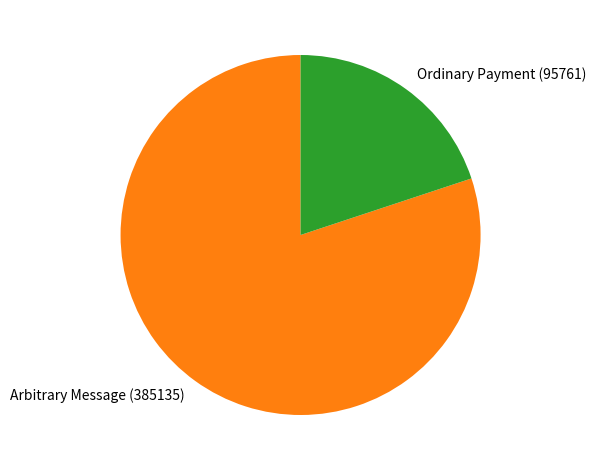

Which has a higher value, Arbitrary Message (385135) or Ordinary Payment (95761)?

Arbitrary Message (385135)